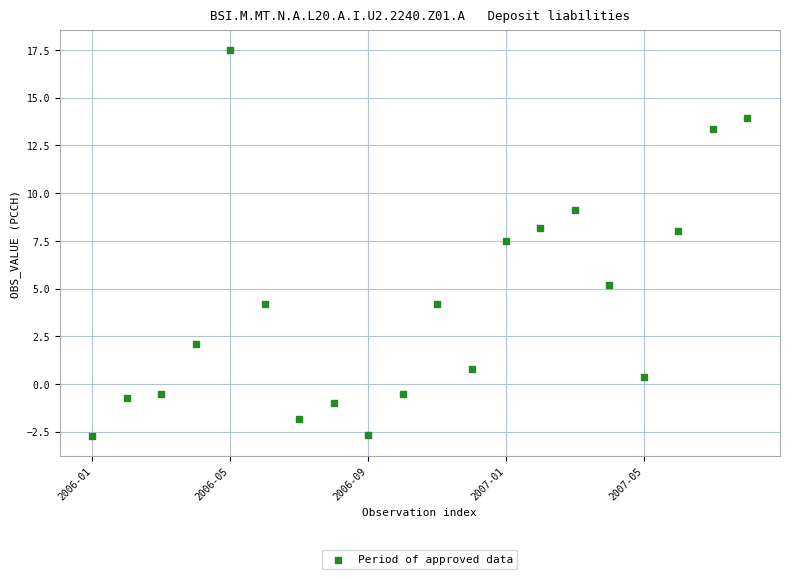

What Y value in the scatter plot is closest to 7?

7.5